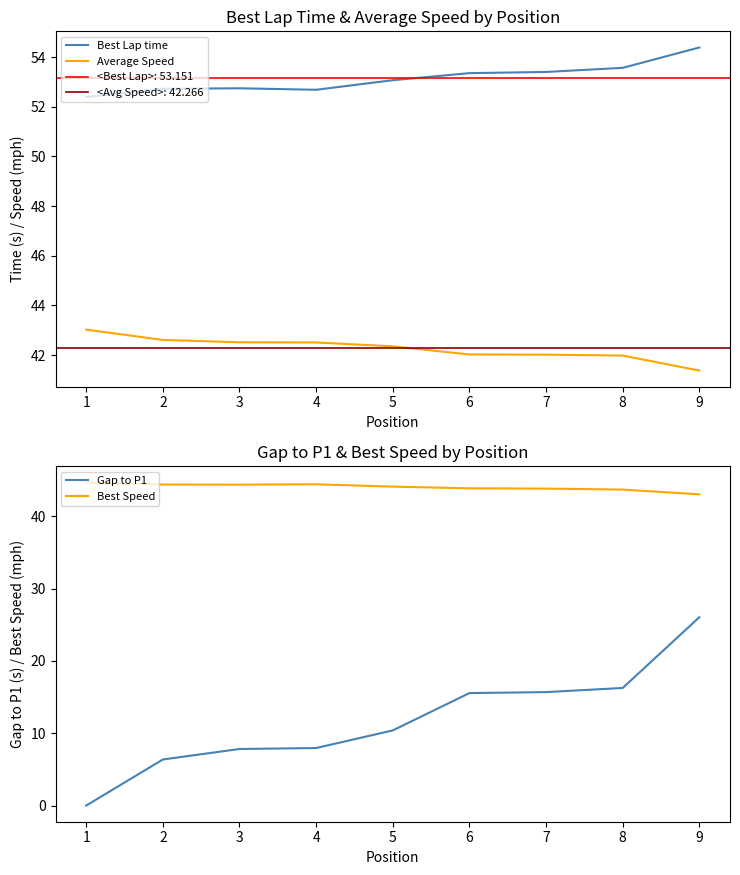

Where is Gap to P1 nearest to the value 13?

6